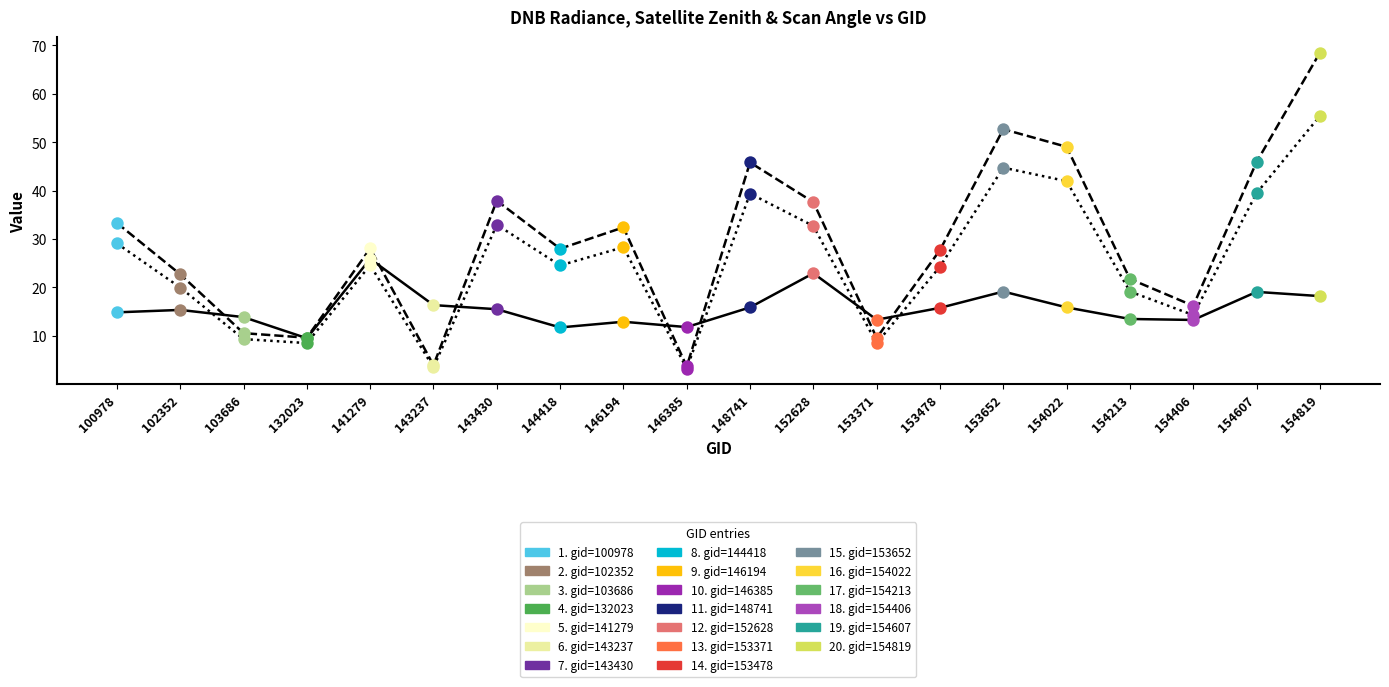

At which category is the sum across all series the highest?

154819